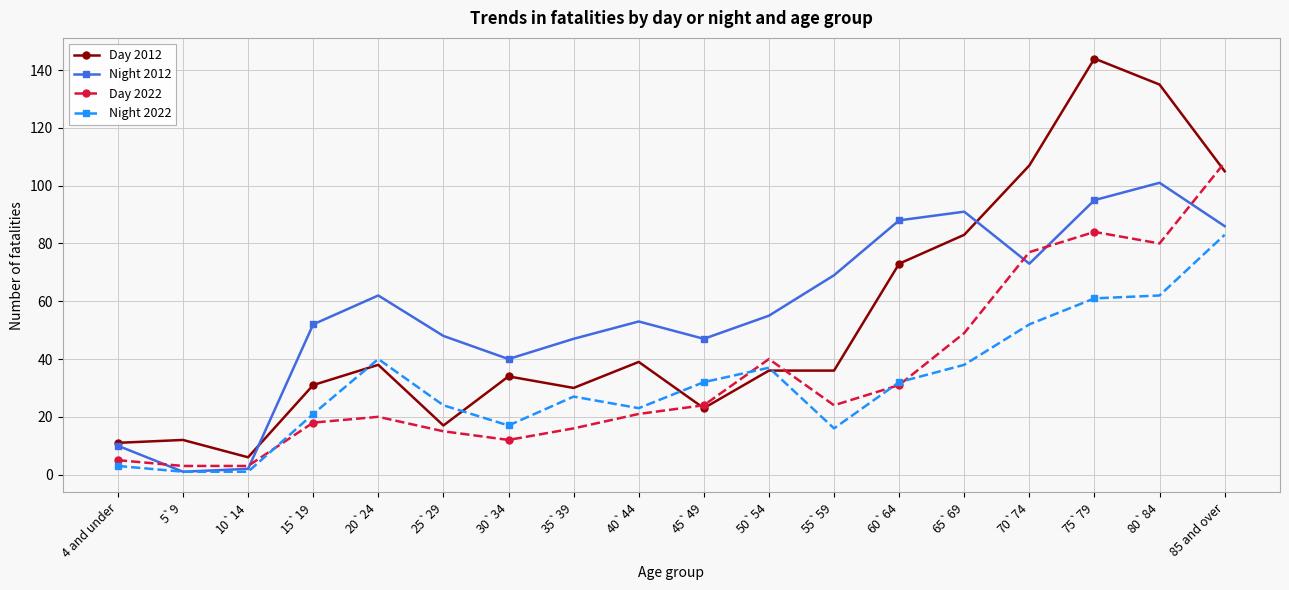

What is the label of the 17th point from the right?

5`9